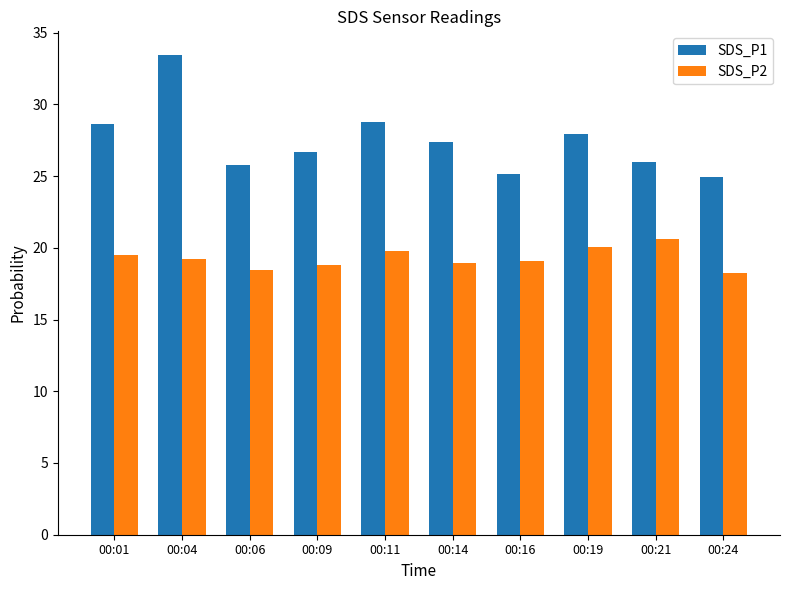

What is the spread (max minus min) of values at 00:04?

14.2